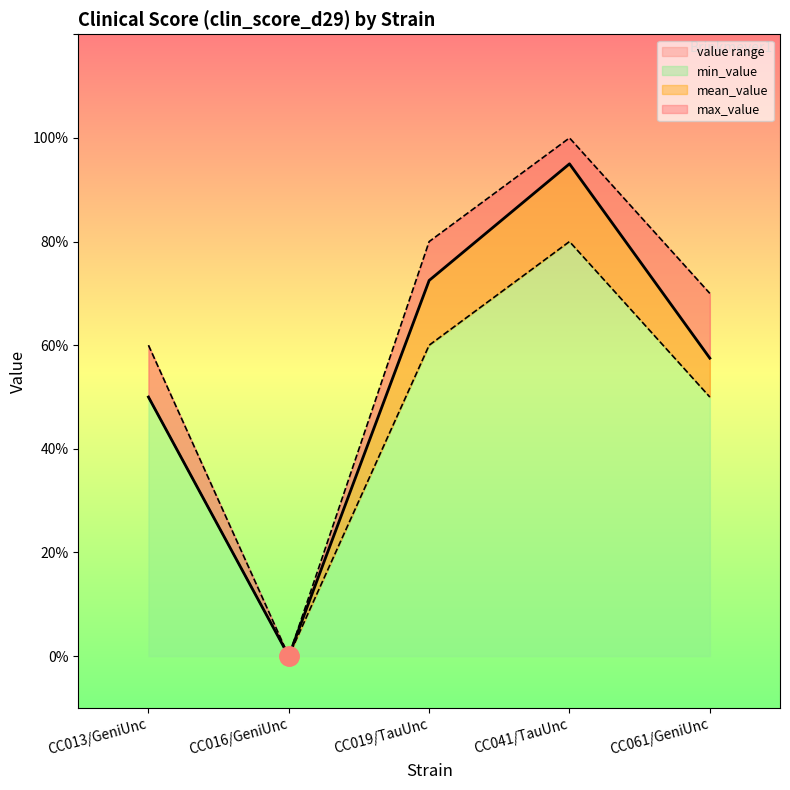

Between CC019/TauUnc and CC061/GeniUnc, which series saw the biggest shift?

mean_value